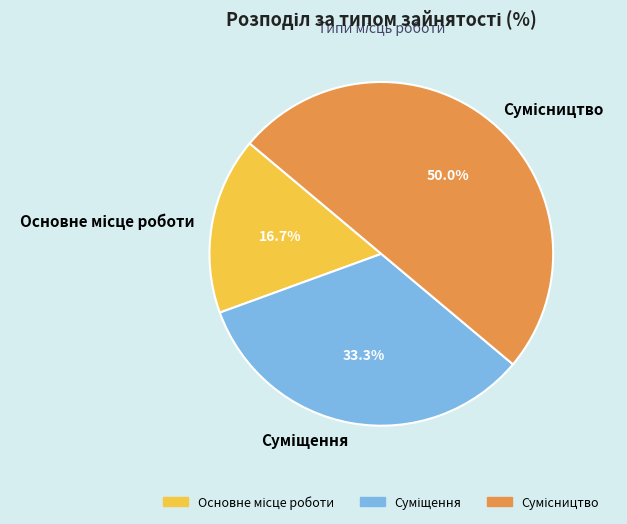

Which has a higher value, Основне місце роботи or Суміщення?

Суміщення